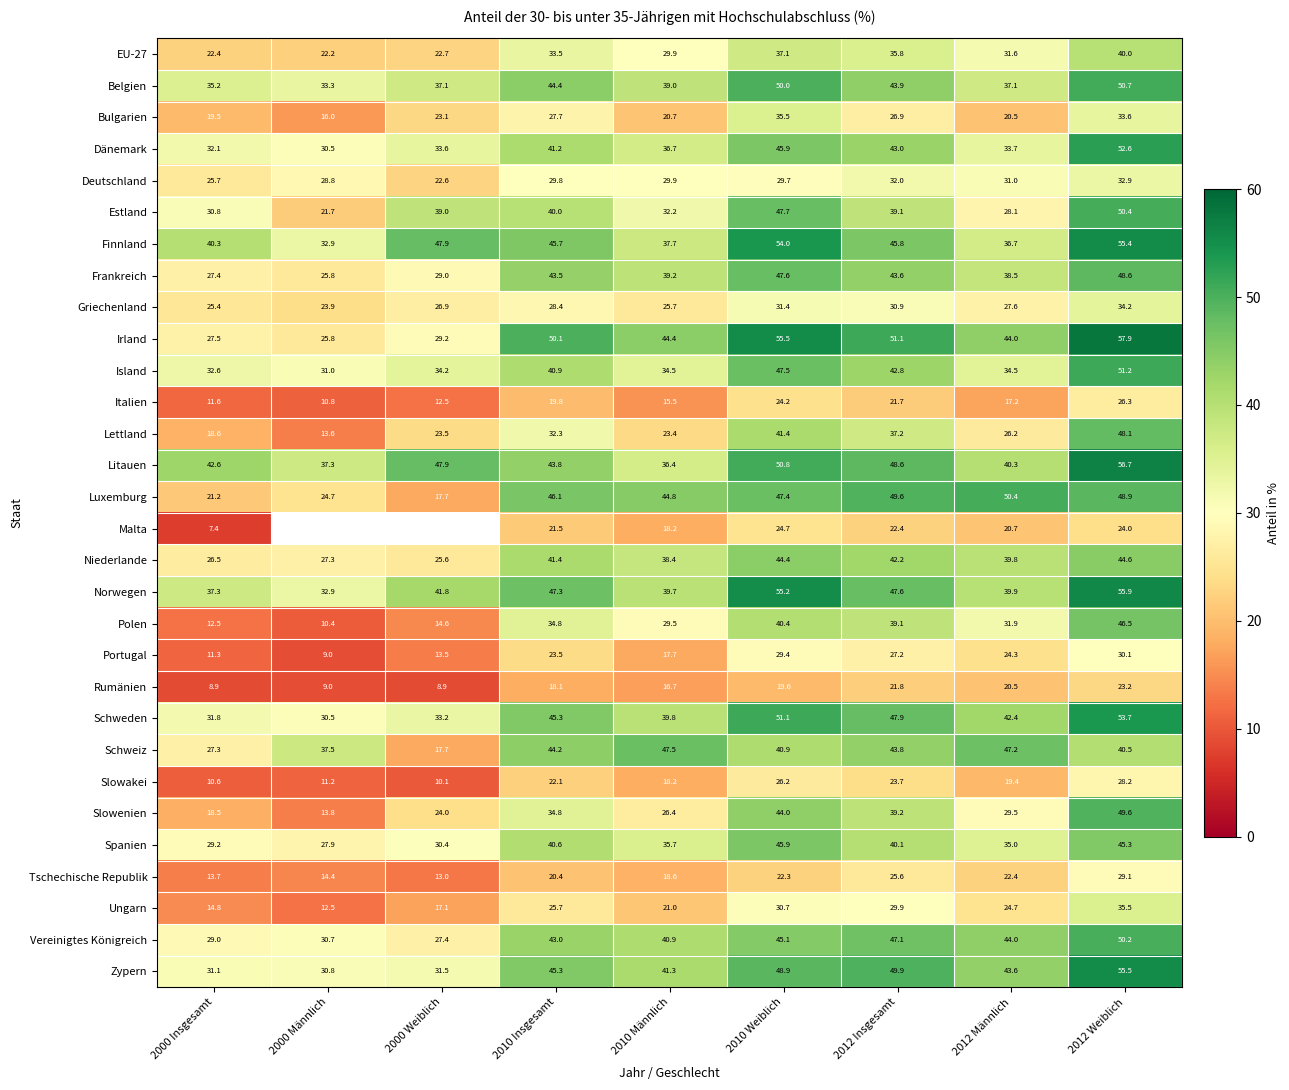

List the labels in order of Litauen value, smallest first.

2010 Männlich, 2000 Männlich, 2012 Männlich, 2000 Insgesamt, 2010 Insgesamt, 2000 Weiblich, 2012 Insgesamt, 2010 Weiblich, 2012 Weiblich